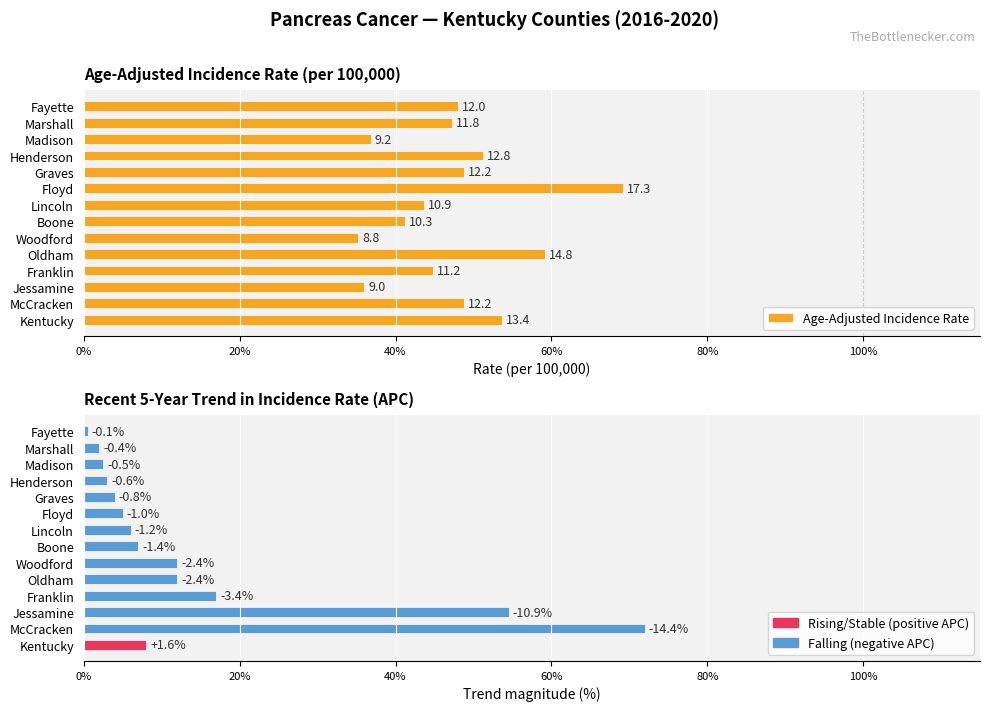

Which series has the largest range (max minus min)?

Recent 5-Year Trend (APC)